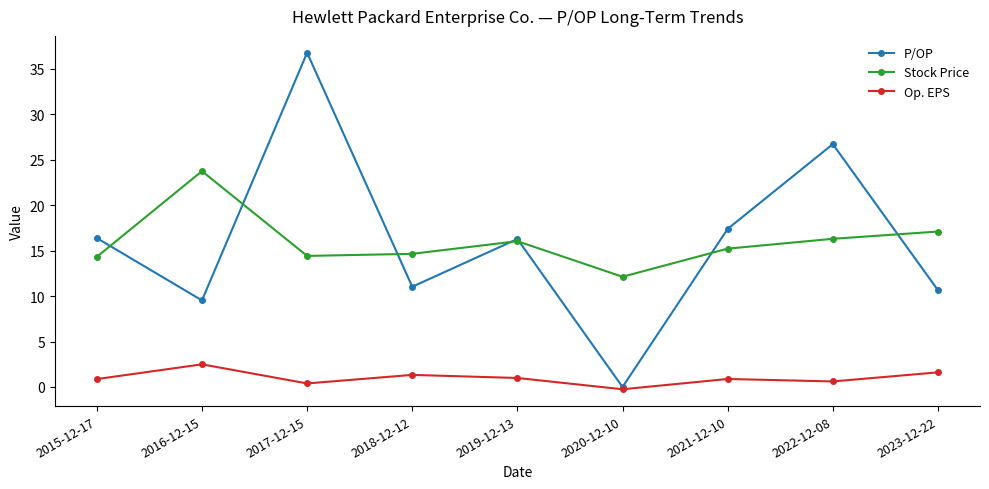

The value of Stock Price at 2020-12-10 is 17.2. True or false?

False